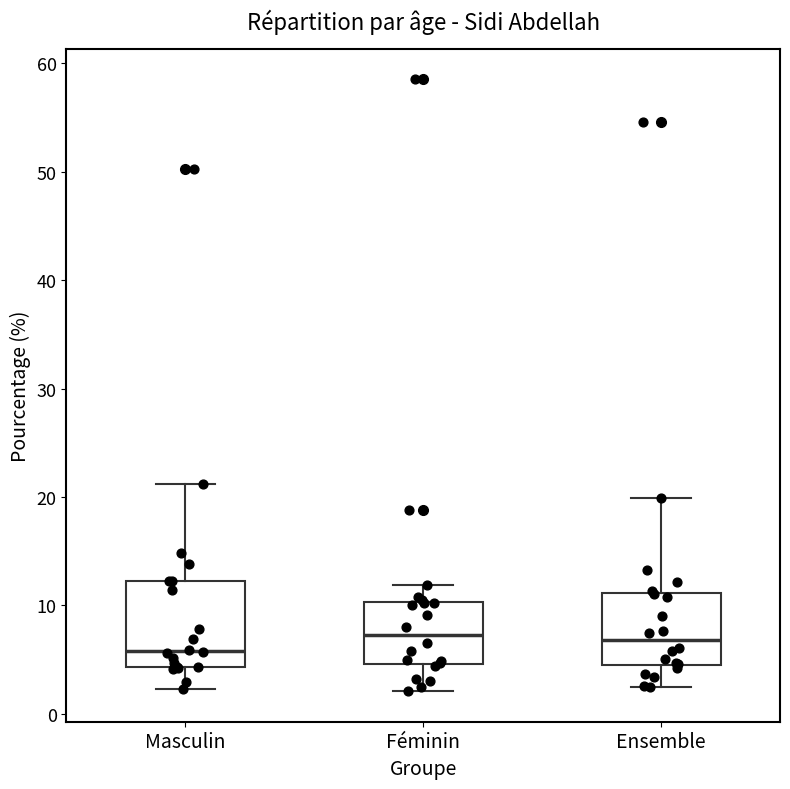

Where is the lower edge of the box for Ensemble on the y-axis? The values are not printed on the chart, so give them approximately, as read against the axis.

5